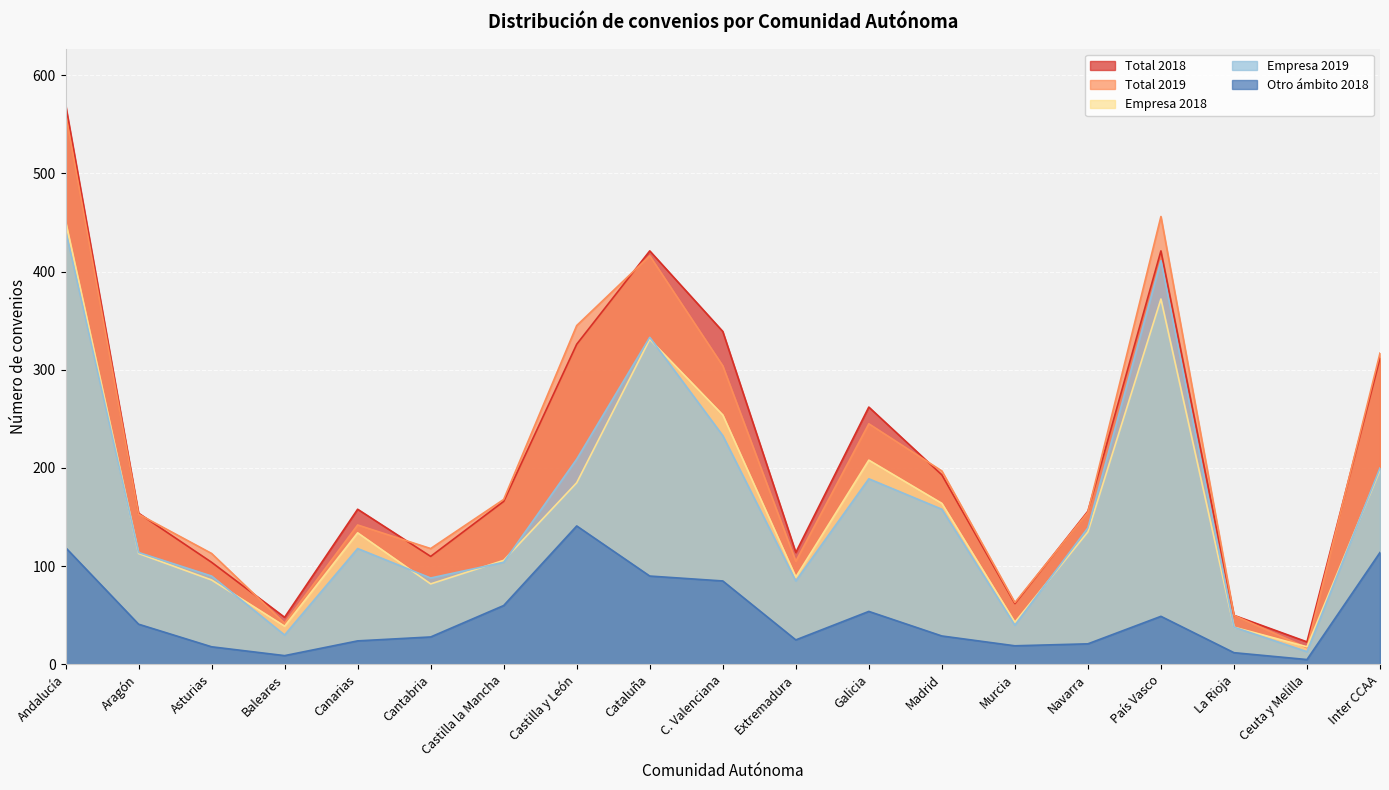

Is the value of Empresa 2019 at Castilla la Mancha greater than the value of Otro ámbito 2018 at Cataluña?

Yes